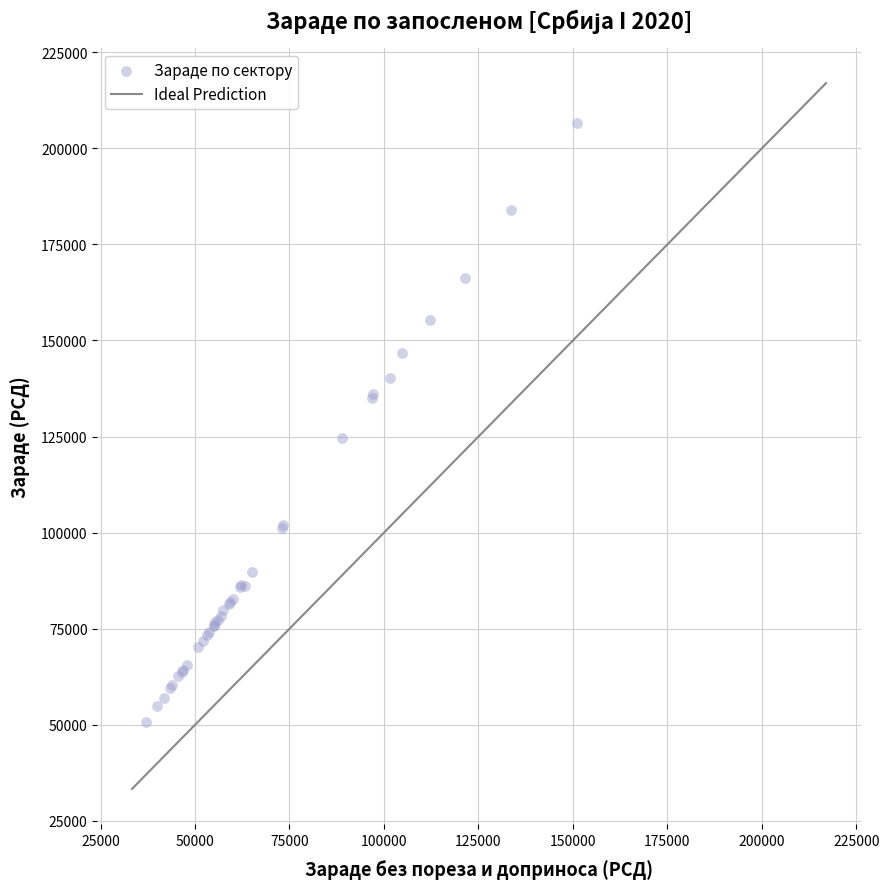

What Y value in the scatter plot is closest to 128690?

124641